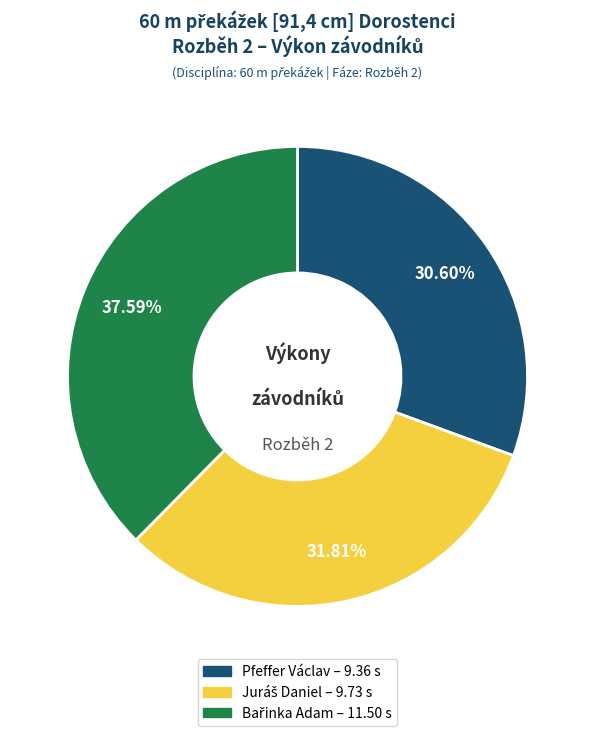

What is the smallest slice in the pie chart?

Pfeffer Václav